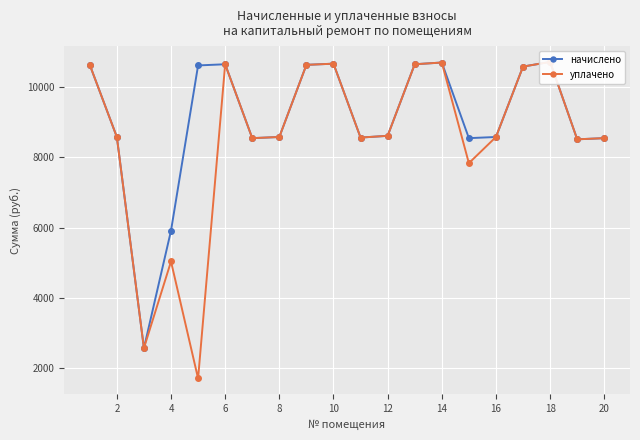

Is the value of уплачено at 12 greater than the value of начислено at 0?

No